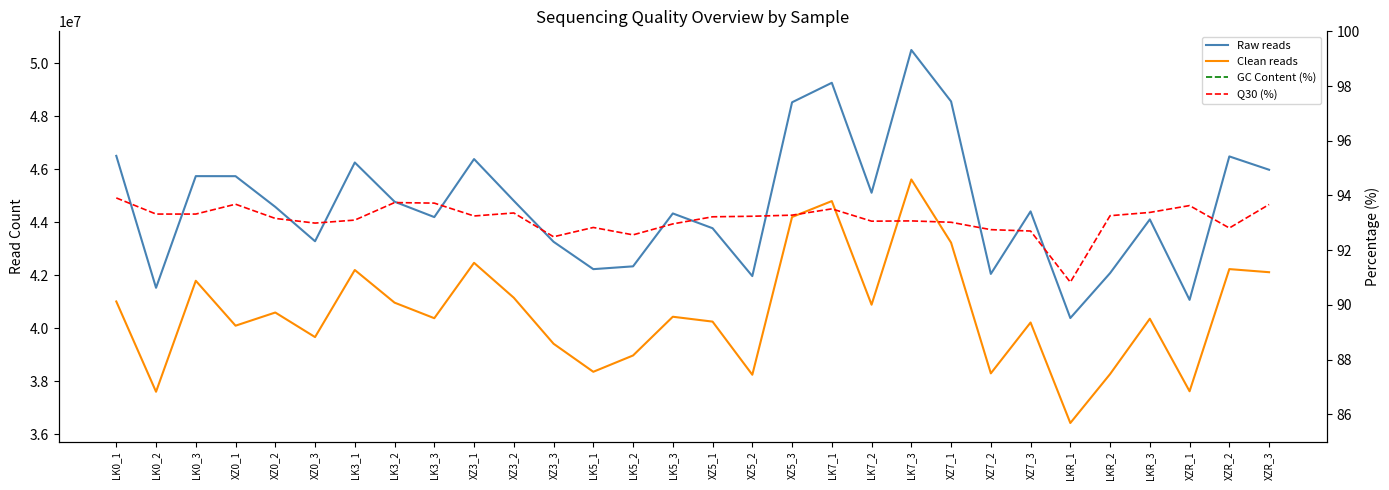

How many distinct data groups are displayed?

4